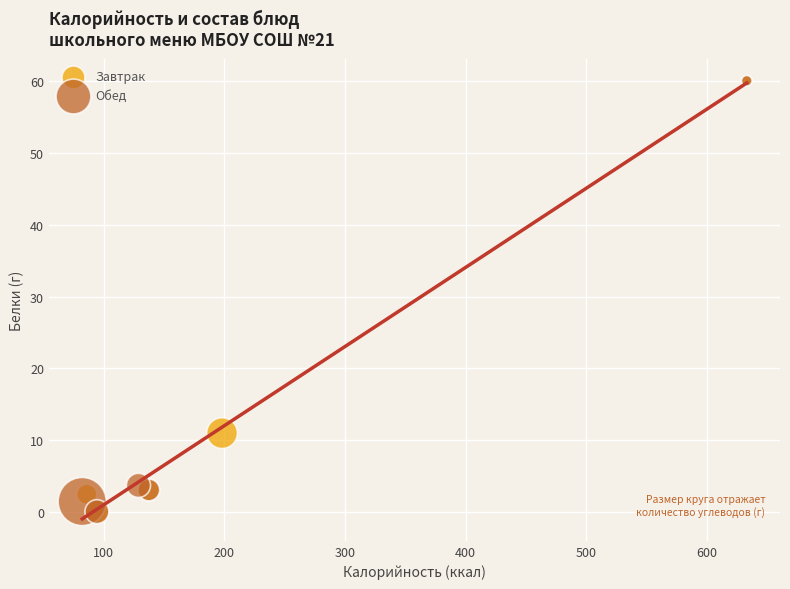

What are all the series names shown in the legend?

Завтрак, Обед